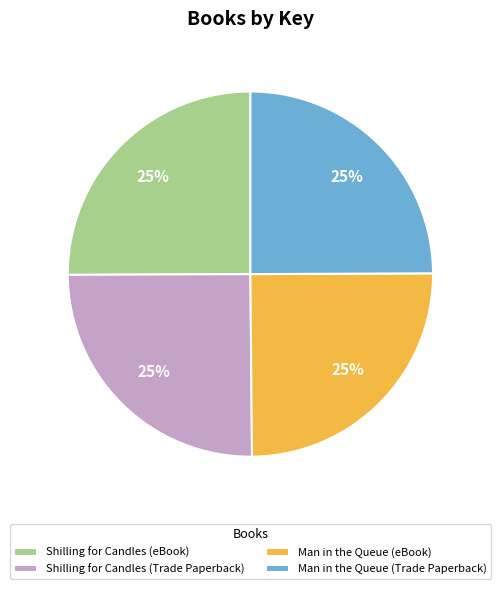

The Man in the Queue (Trade Paperback) slice represents 38% of the pie. True or false?

False